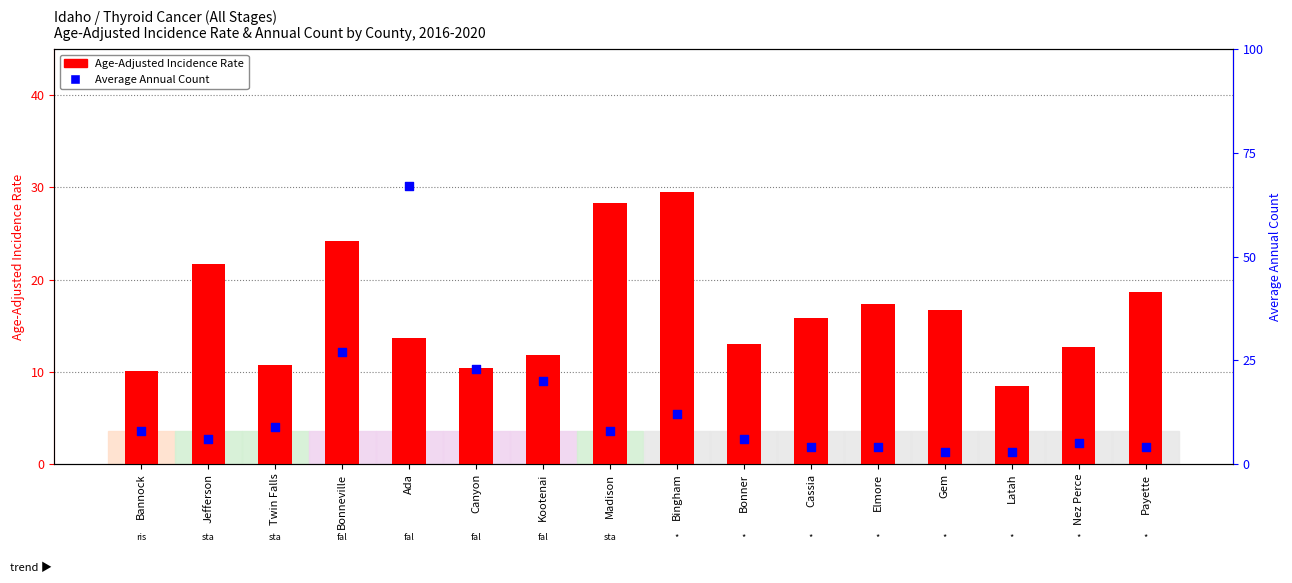

What are all the series names shown in the legend?

Age-Adjusted Incidence Rate, Average Annual Count